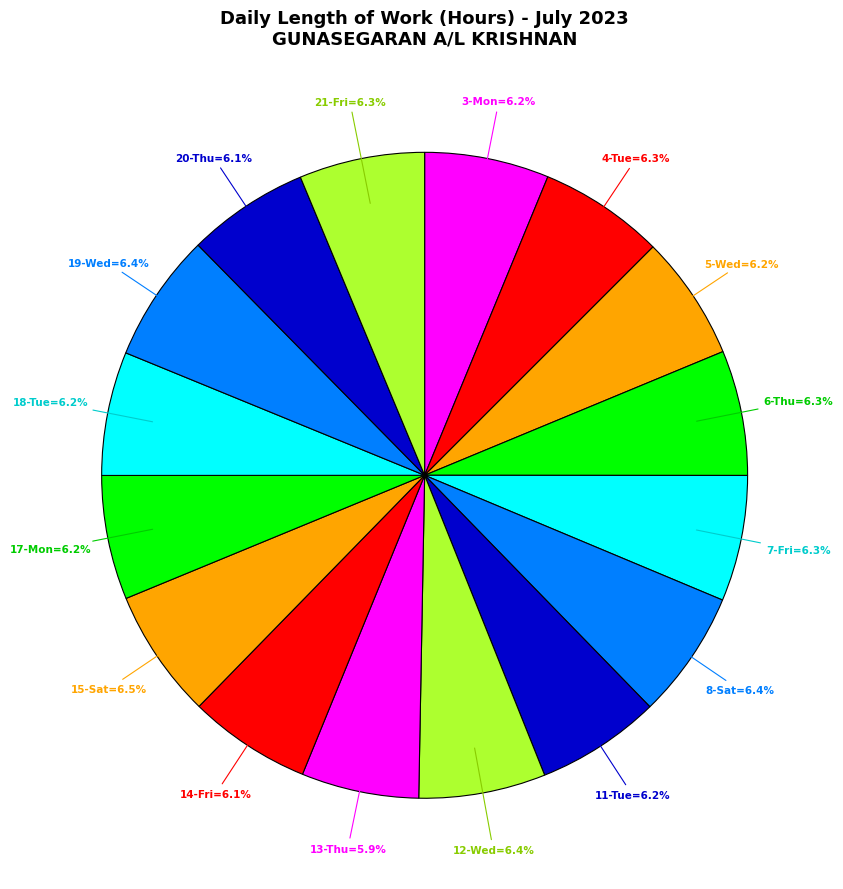

How many segments does this pie chart have?

16